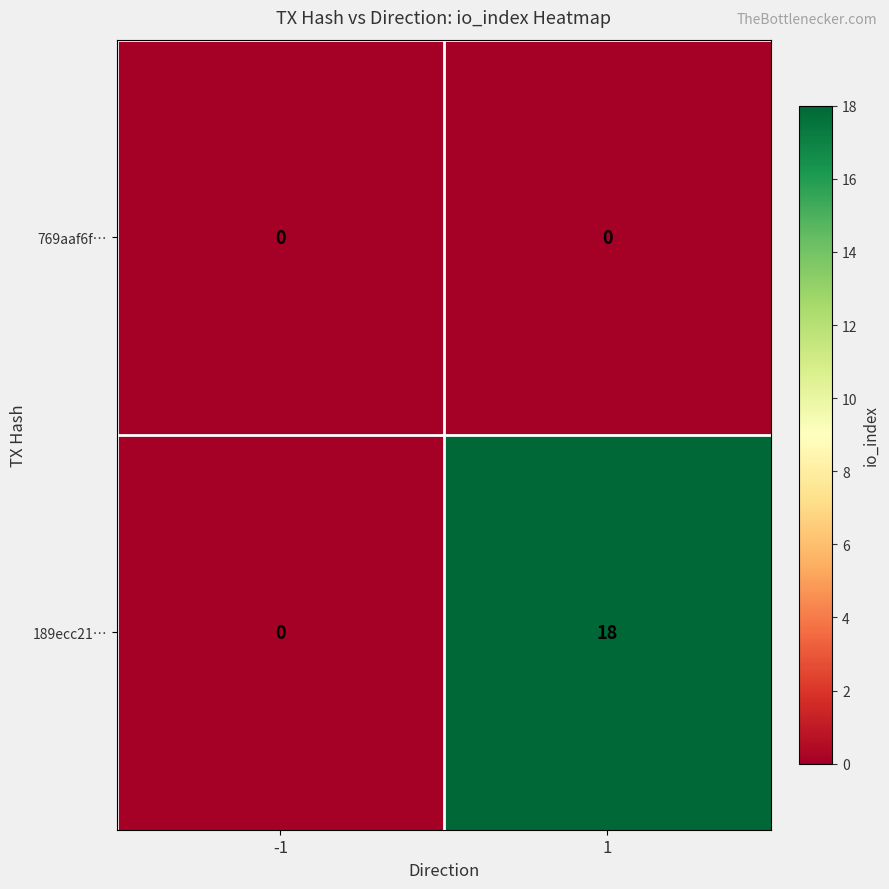

Rank the series at 1 from lowest to highest value.

769aaf6f…, 189ecc21…